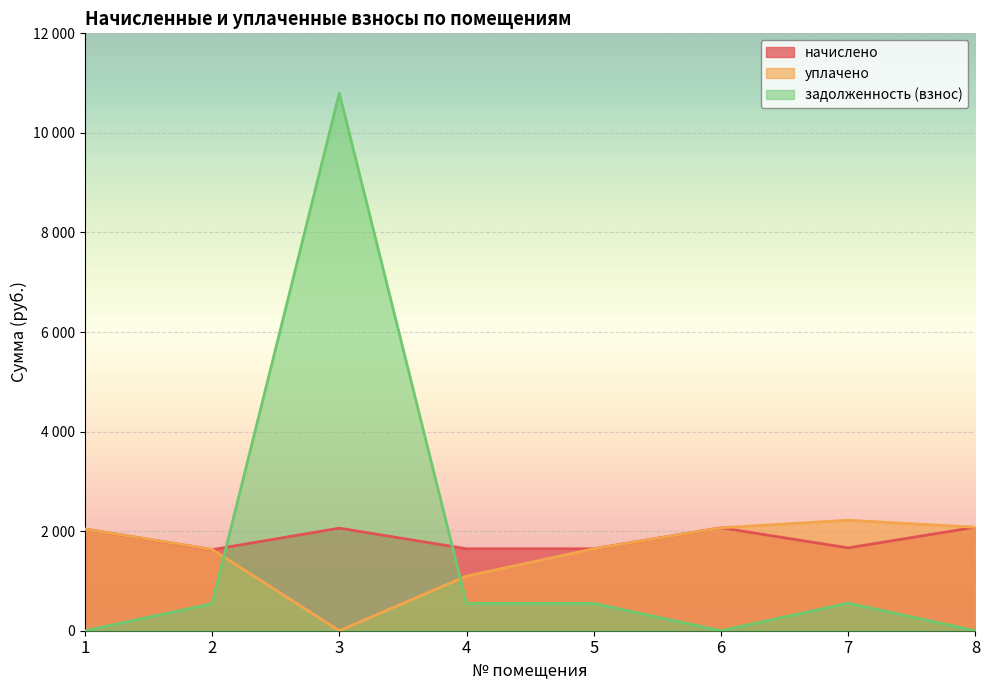

In уплачено, how many points are higher than both neighbors (excluding endpoints)?

1